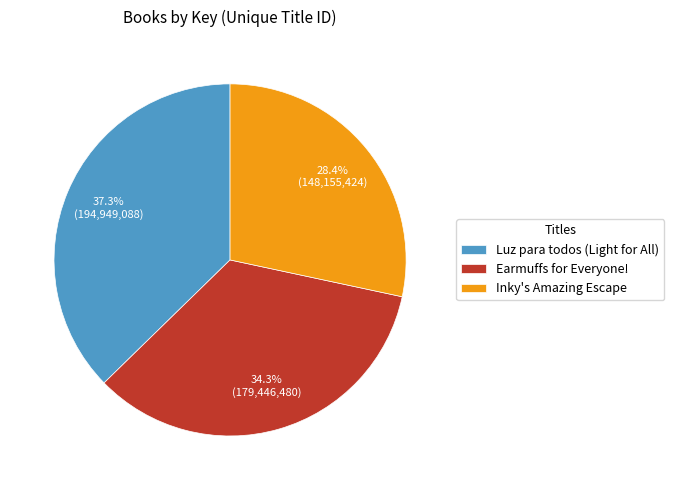

Approximately how many times larger is the value at Luz para todos (Light for All) compared to Inky's Amazing Escape?

1.3